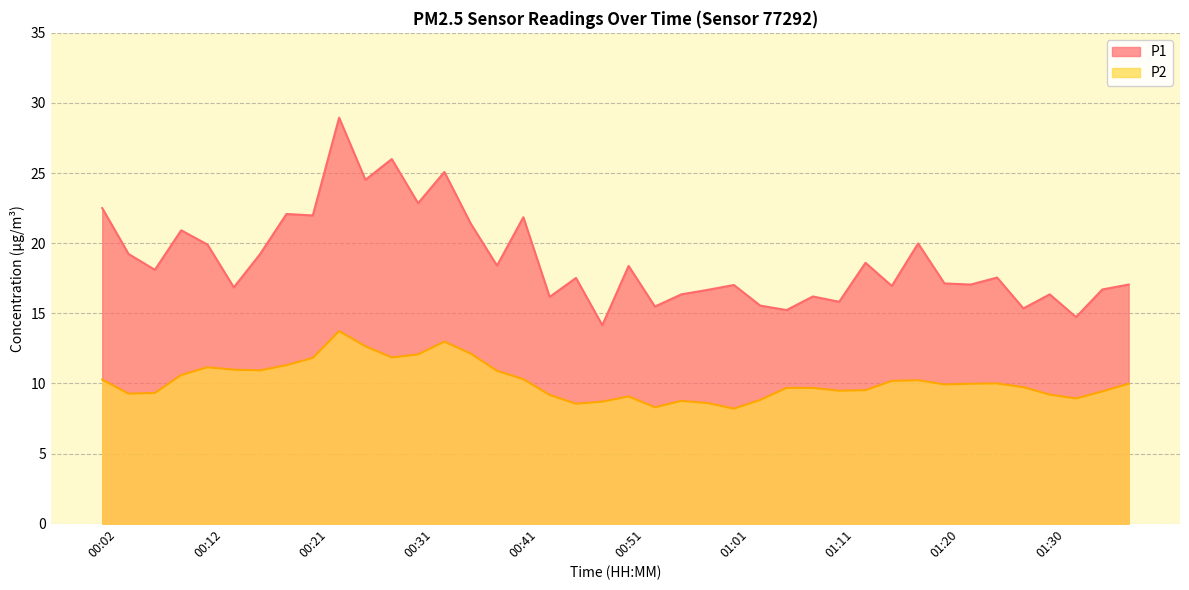

How many data points in P1 are less than 17?

15